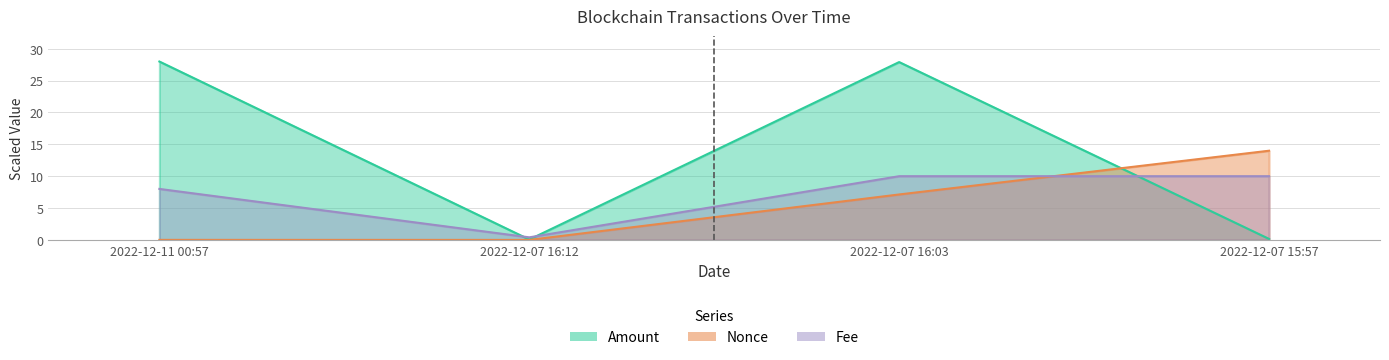

How many interior local valleys does the Nonce series have?

1